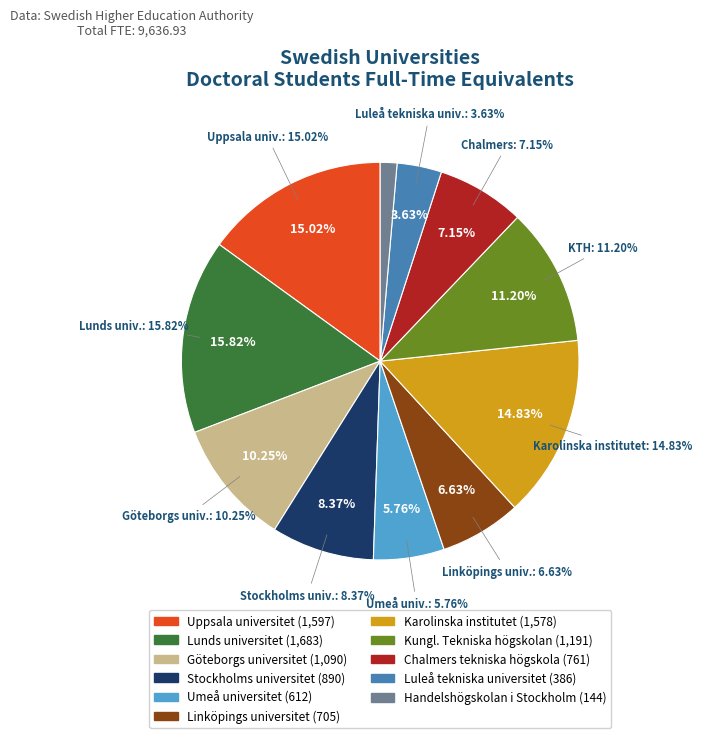

Combined, do Handelshögskolan i Stockholm and Umeå universitet account for over 50%?

No